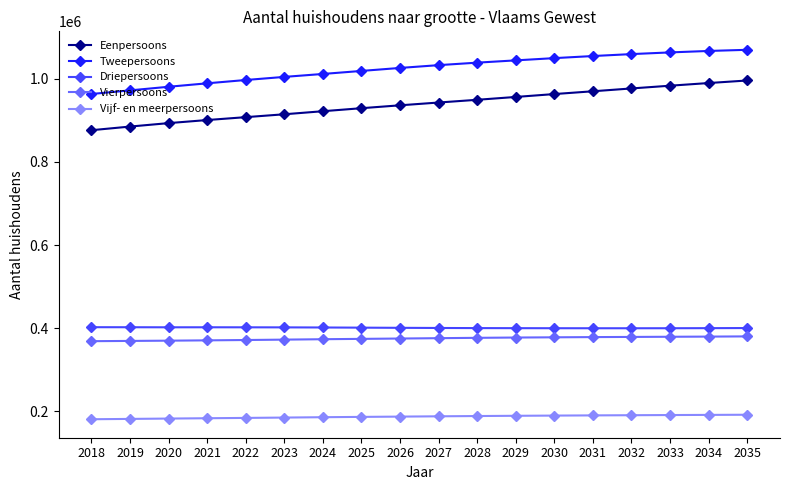

At how many categories does at least one series exceed 863159?

18